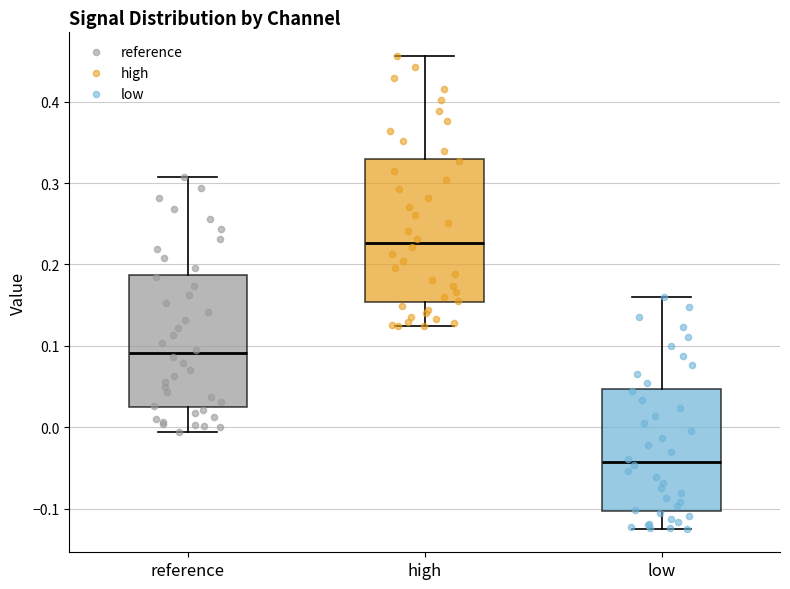

Reading left to right, read every box against the y-axis: the position of its median line, the range the box covers, and the ends of its whiskers. The values are not printed on the chart, so give them approximately, as read against the axis.

reference: median 0.09, box 0.02 to 0.19, whiskers -0.01 to 0.31
high: median 0.23, box 0.15 to 0.33, whiskers 0.12 to 0.46
low: median -0.04, box -0.10 to 0.05, whiskers -0.12 to 0.16